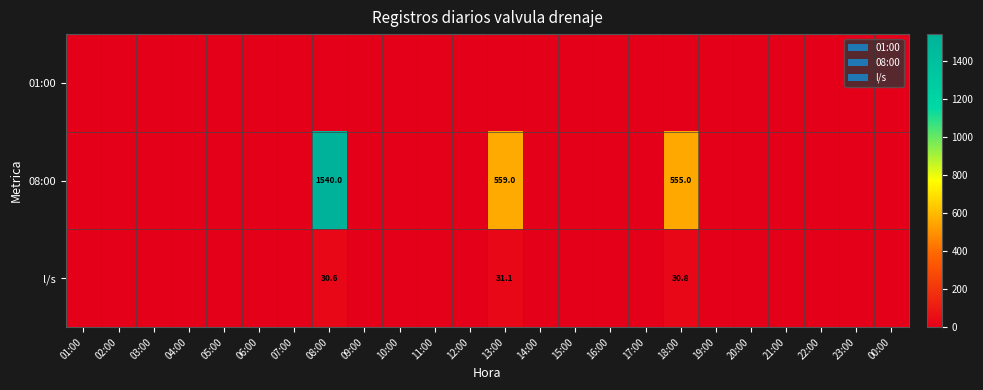

At which label does l/s reach its peak?

13:00